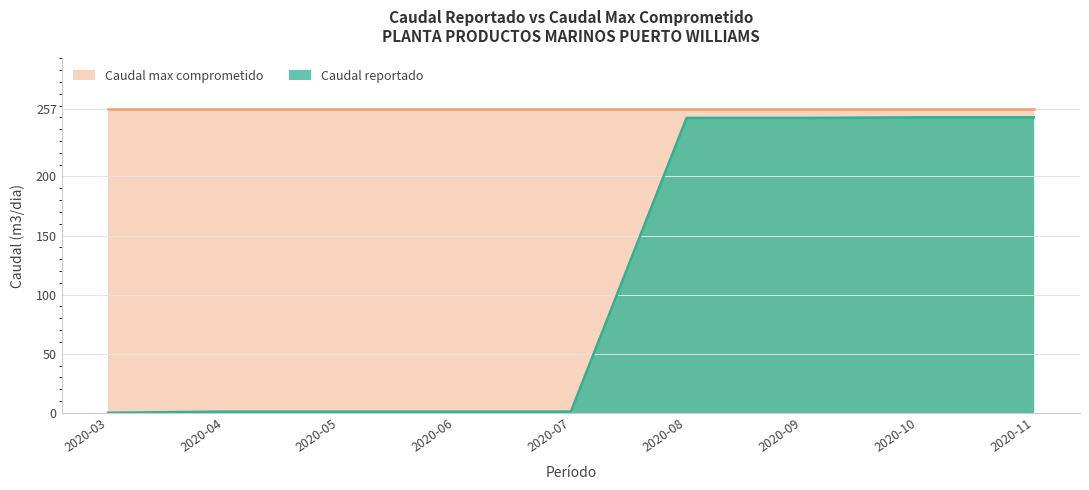

True or false: Caudal reportado and Caudal max comprometido cross at least once.

False